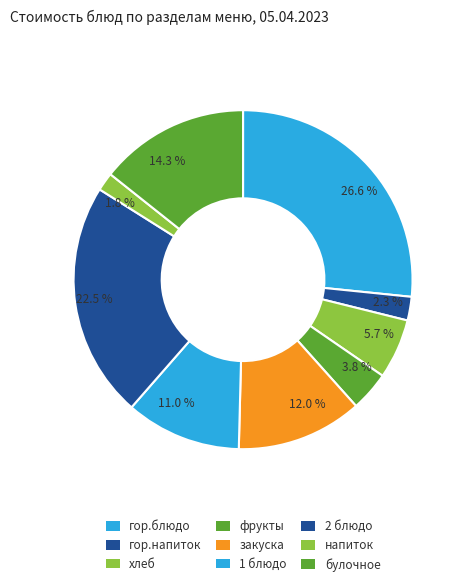

To the nearest percent, what is the average slice percentage?

11%